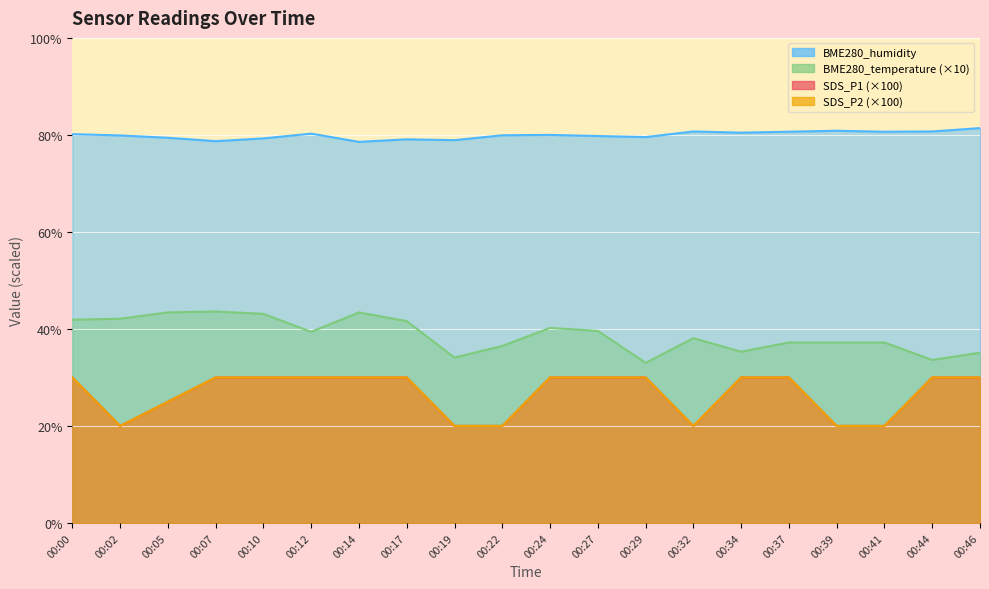

List the labels in order of BME280_temperature value, smallest first.

00:29, 00:44, 00:19, 00:46, 00:34, 00:22, 00:37, 00:39, 00:41, 00:32, 00:12, 00:27, 00:24, 00:17, 00:00, 00:02, 00:10, 00:05, 00:14, 00:07